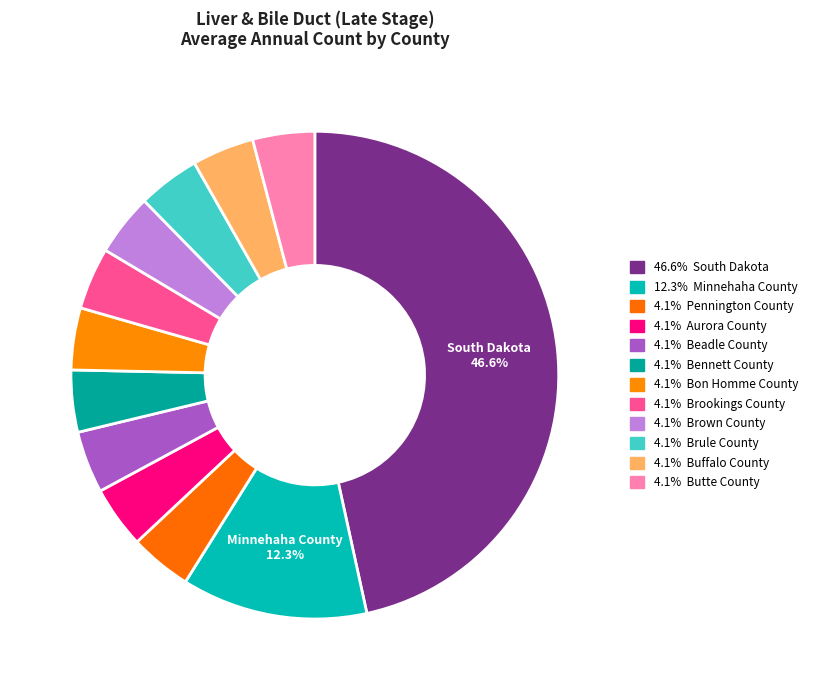

Count the number of slices in the pie.

12